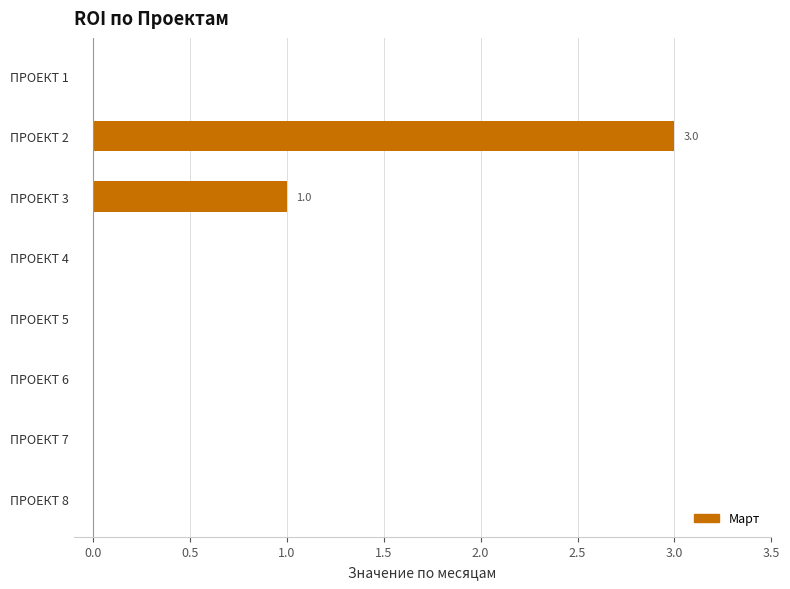

What is the sum of all values?

4